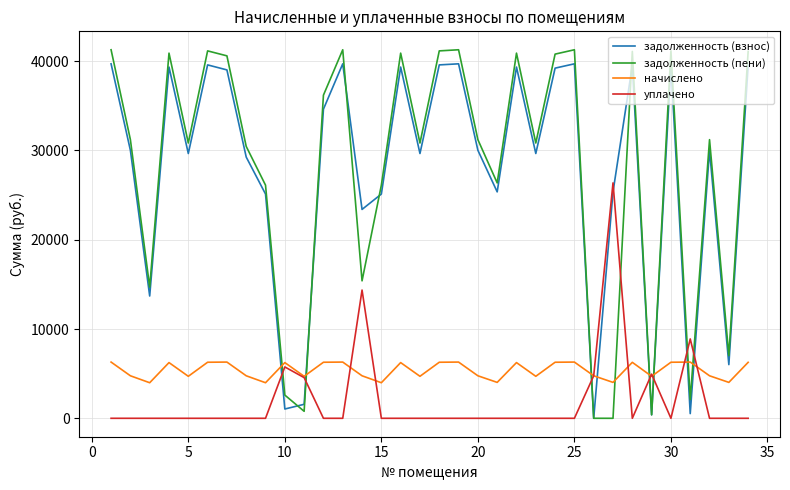

Which series has the widest spread of values?

задолженность (пени)